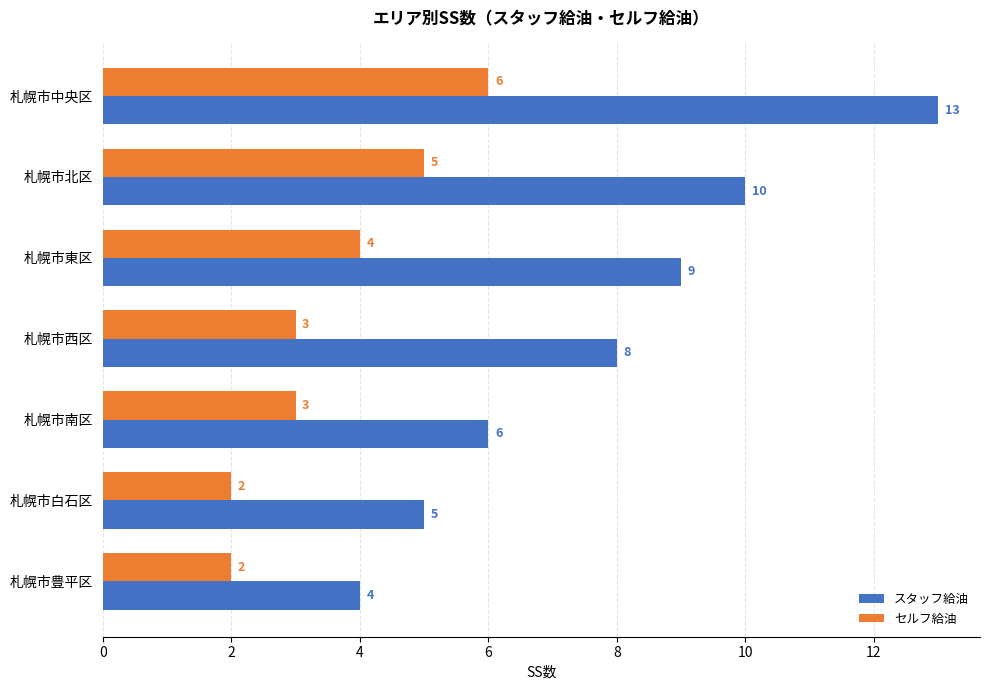

List the labels in order of スタッフ給油 value, smallest first.

札幌市豊平区, 札幌市白石区, 札幌市南区, 札幌市西区, 札幌市東区, 札幌市北区, 札幌市中央区